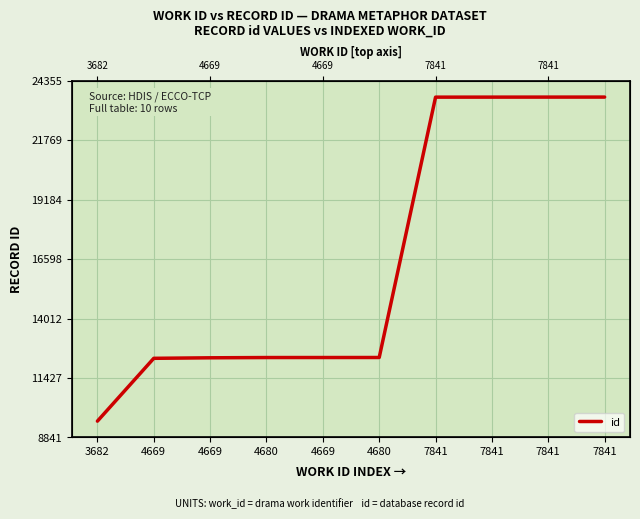

The value at 4669 is 12315. True or false?

True